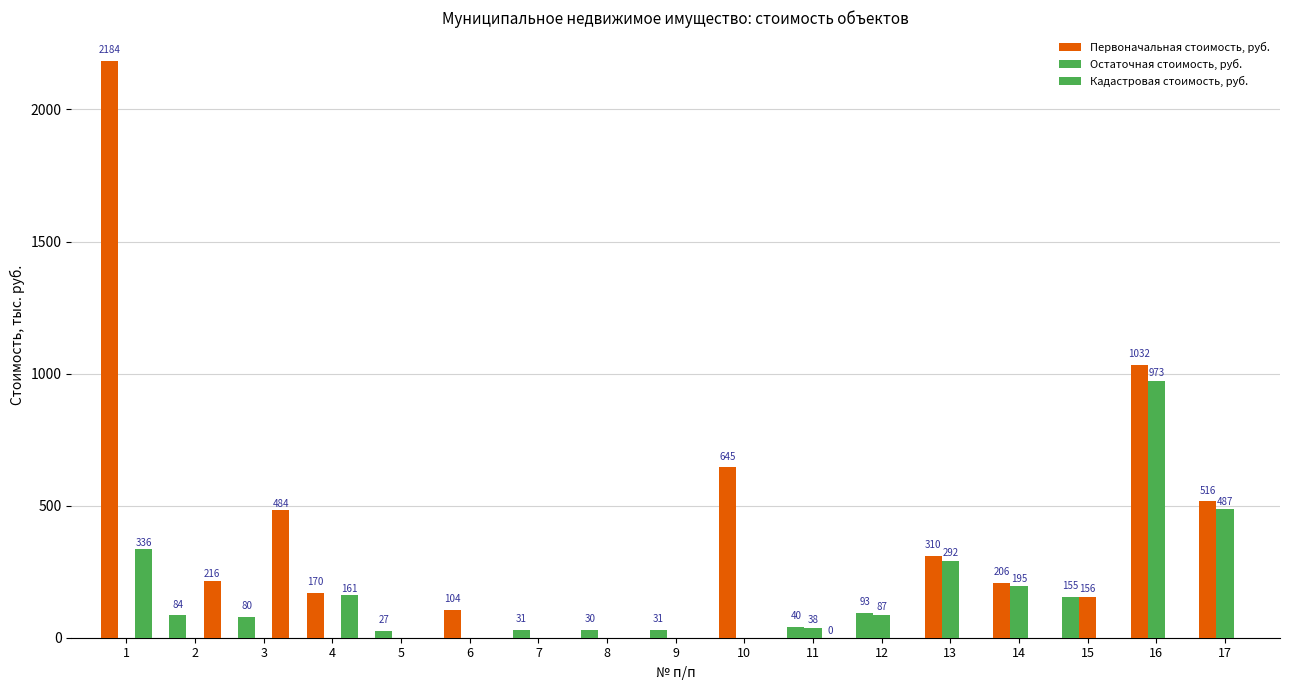

Rank the series by their average value, from highest to lowest.

Первоначальная стоимость, руб., Остаточная стоимость, руб., Кадастровая стоимость, руб.